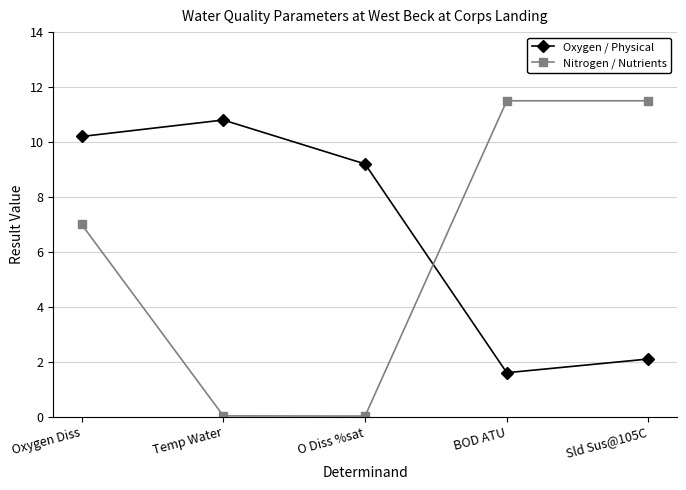

How many lines are shown in the chart?

2